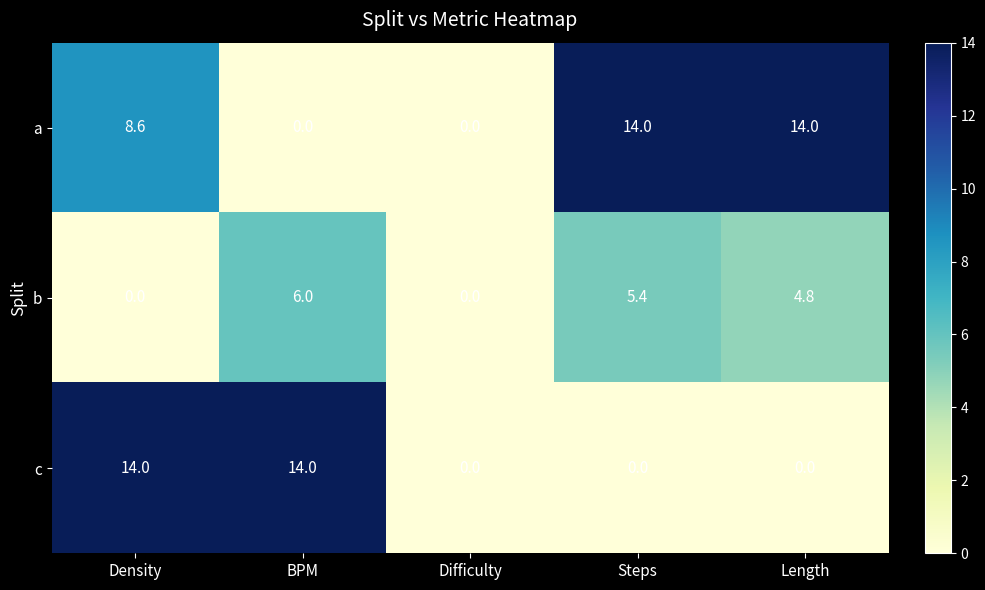

What is the difference between the maximum and minimum values in the b series?

6.0